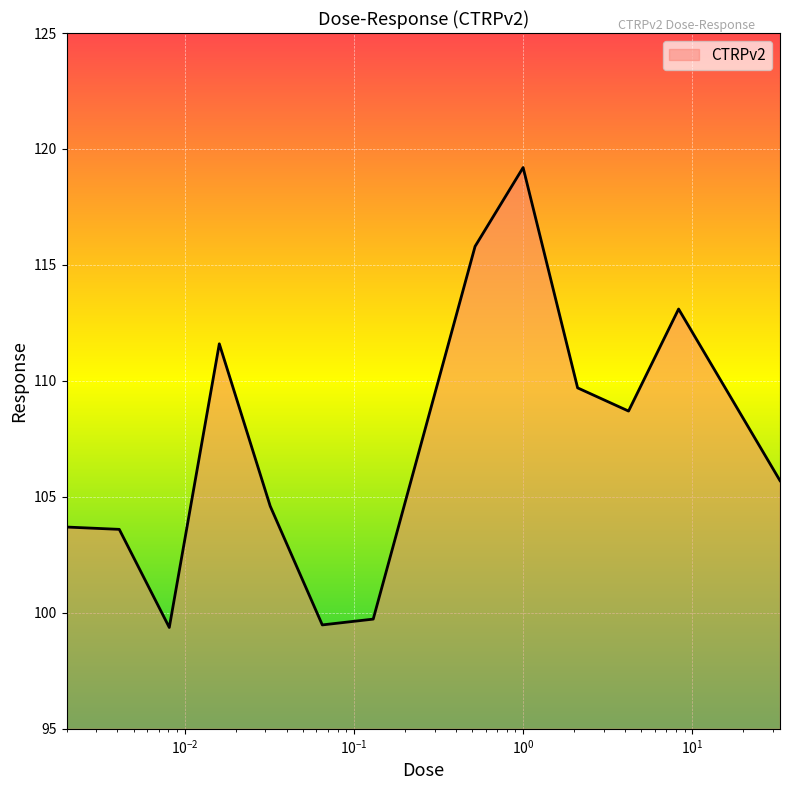

What is the minimum value shown in the chart?

99.4